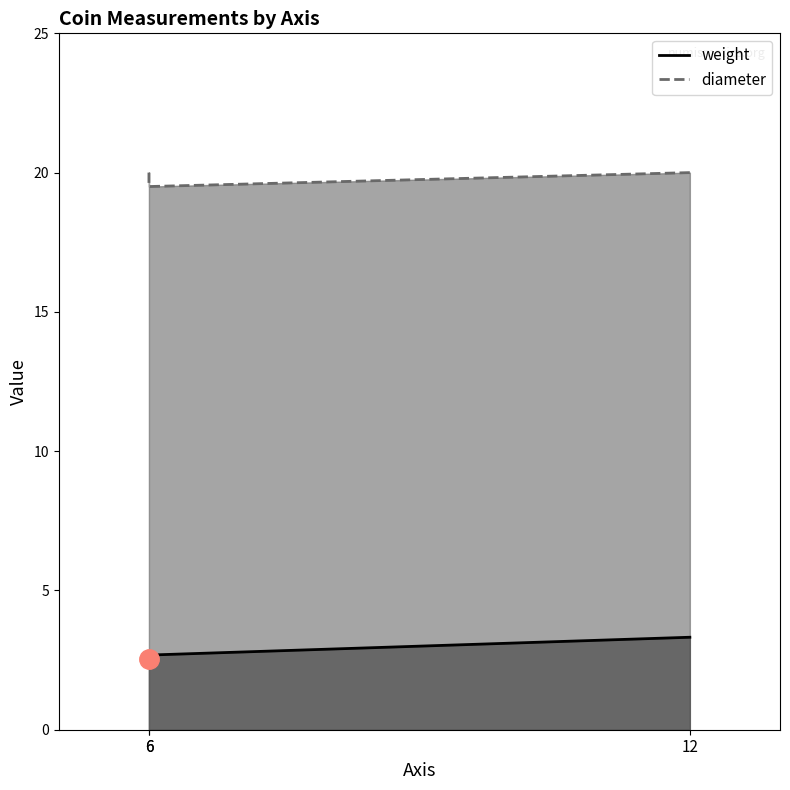

Which category has the lowest value in the weight series?

6